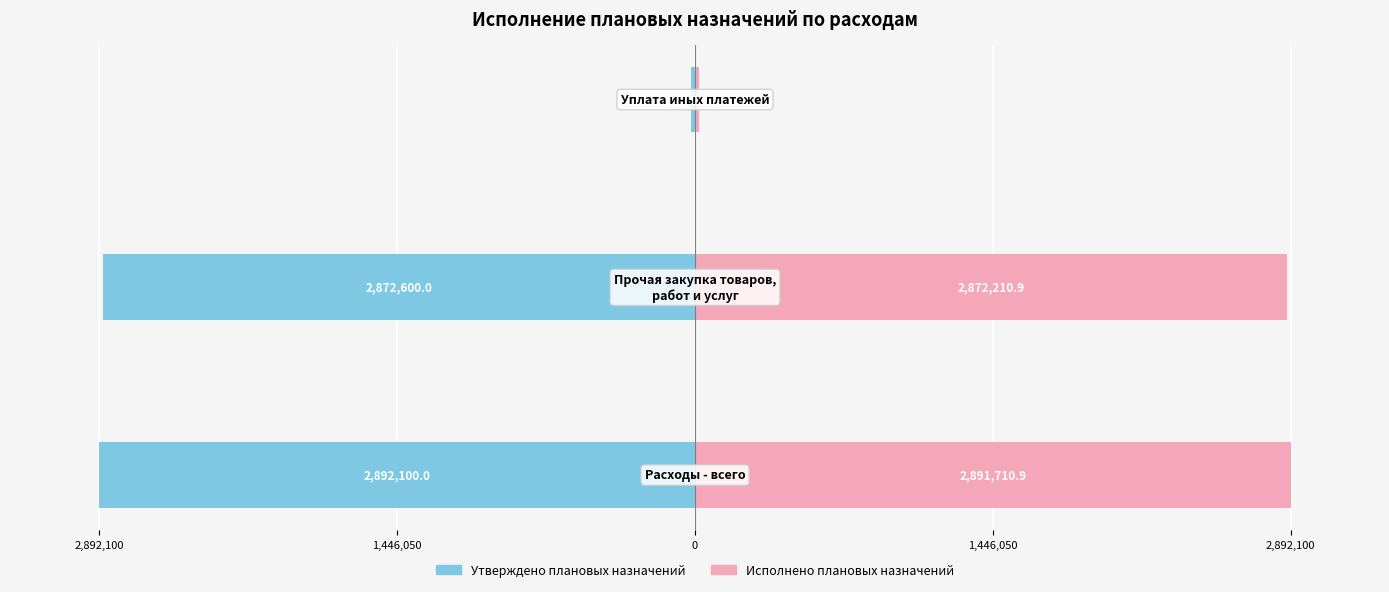

How many bars are there in total?

6